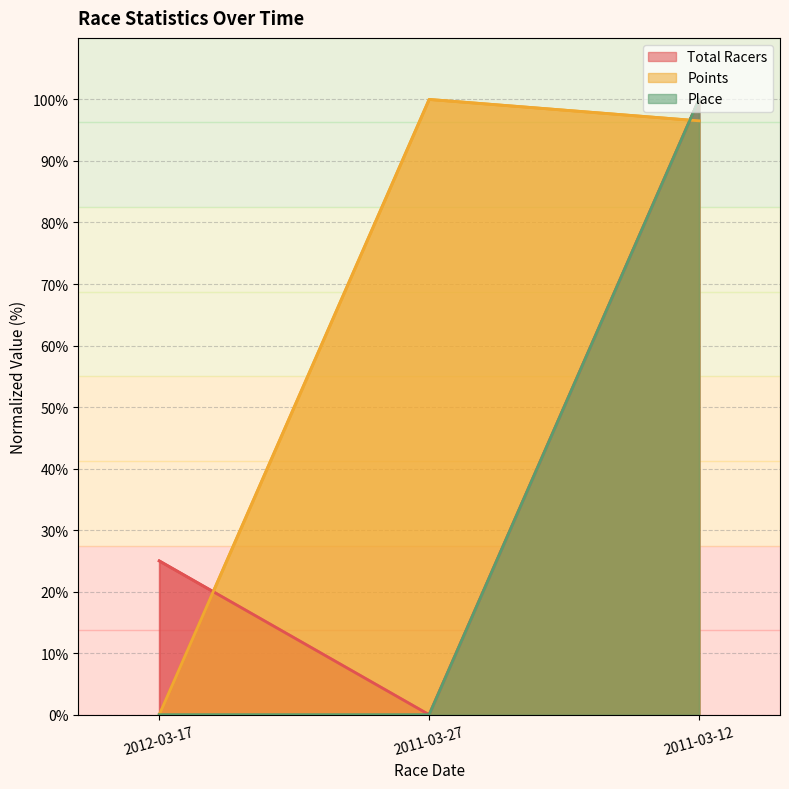

At which category is the sum across all series the highest?

2011-03-12